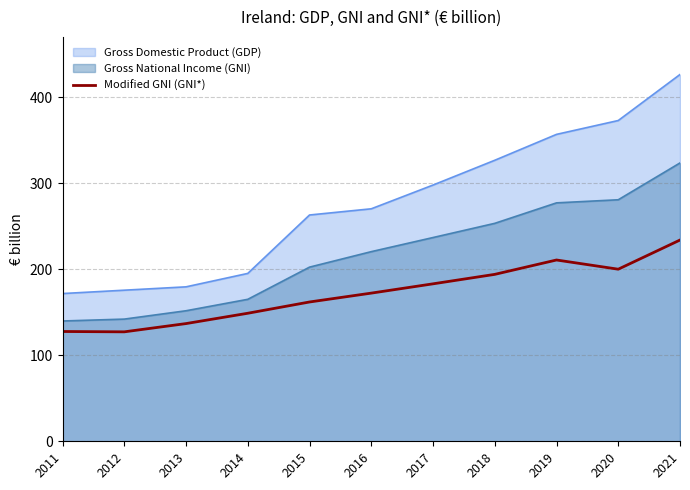

What is the sum of all values?

1896.1